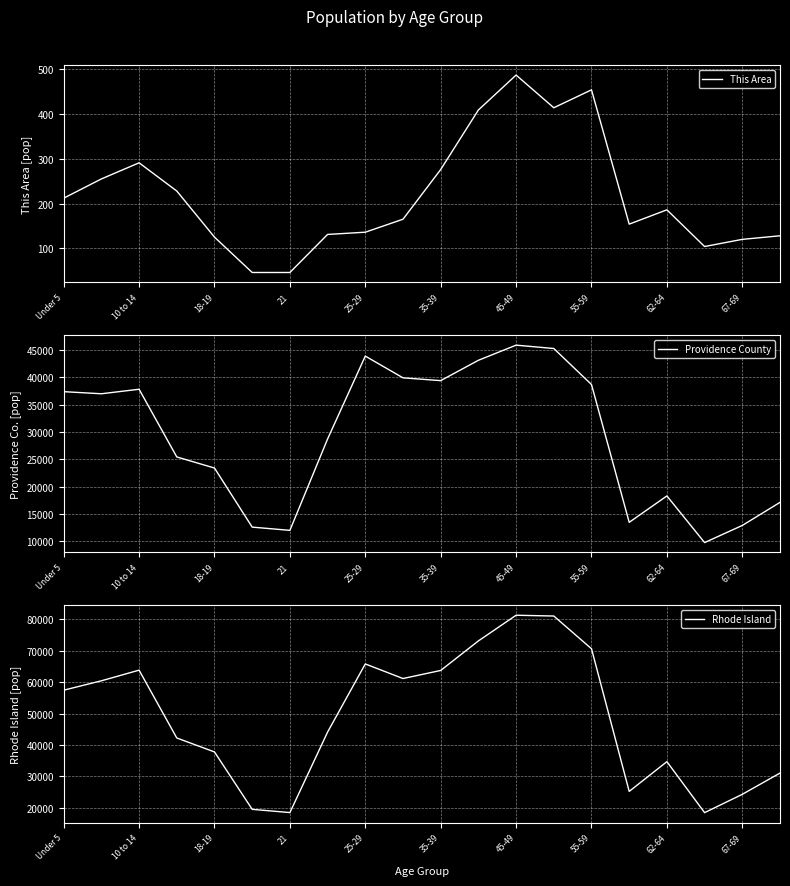

Reading left to right, transcribe all the data shown in this chart.

This Area: 212	255	291	228	125	46	46	131	136	165	276	409	487	414	454	154	186	104	120	128
Providence County: 37376	36992	37818	25439	23407	12603	12011	28724	43882	39904	39393	43113	45882	45268	38682	13479	18305	9777	12909	17128
Rhode Island: 57448	60440	63824	42244	37802	19537	18508	44122	65799	61163	63730	73130	81300	81050	70634	25250	34705	18483	24319	31077